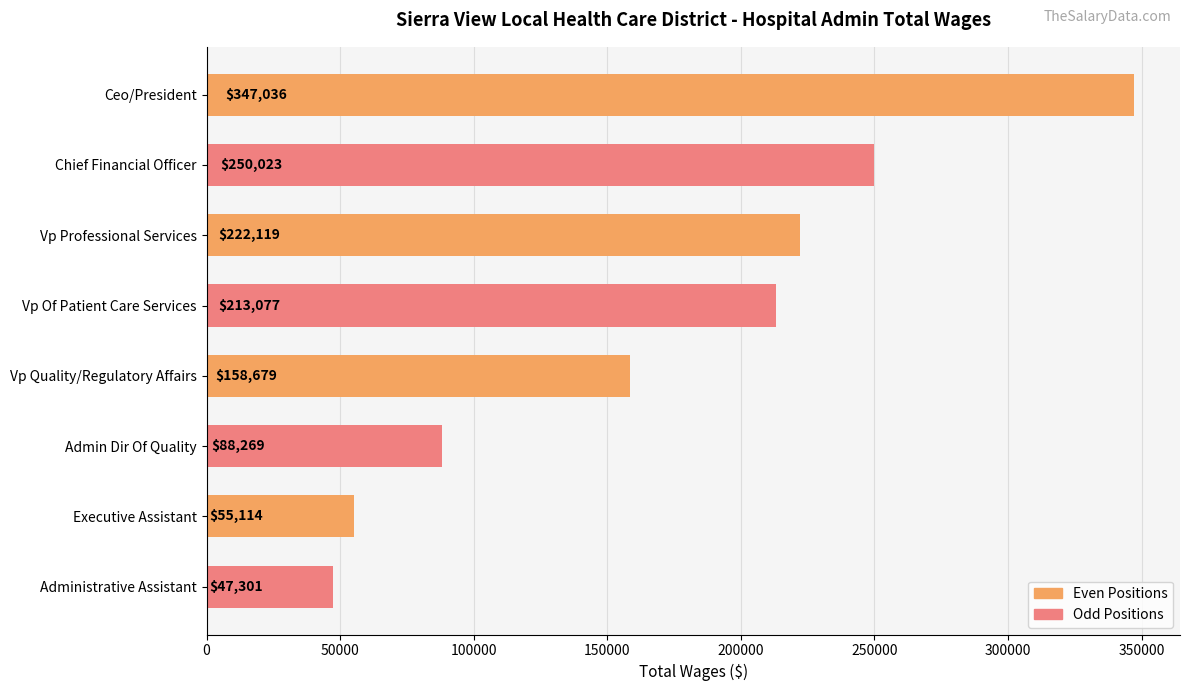

True or false: the data shows 151868 at Ceo/President.

False